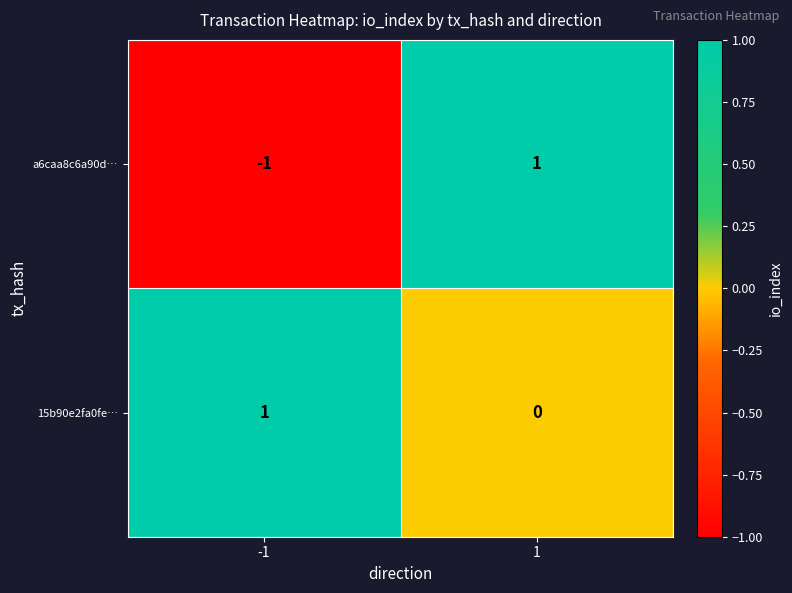

At 1, list the series in order from largest to smallest.

a6caa8c6a90d…, 15b90e2fa0fe…